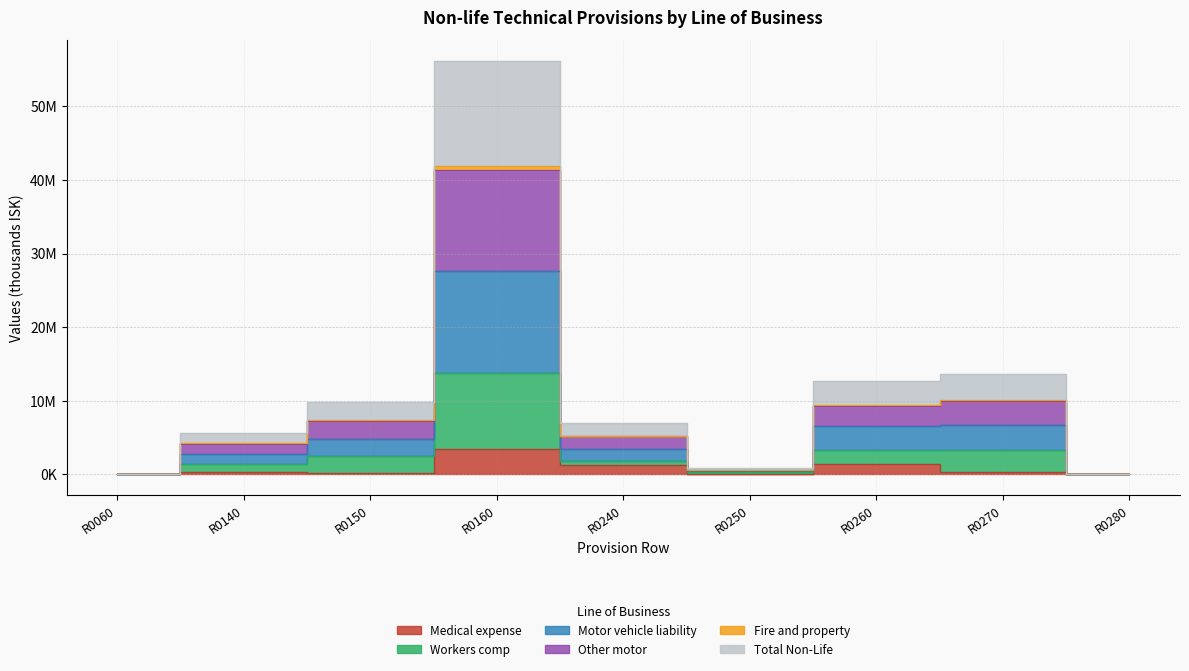

Read the Motor vehicle liability value at R0060.

36387.1